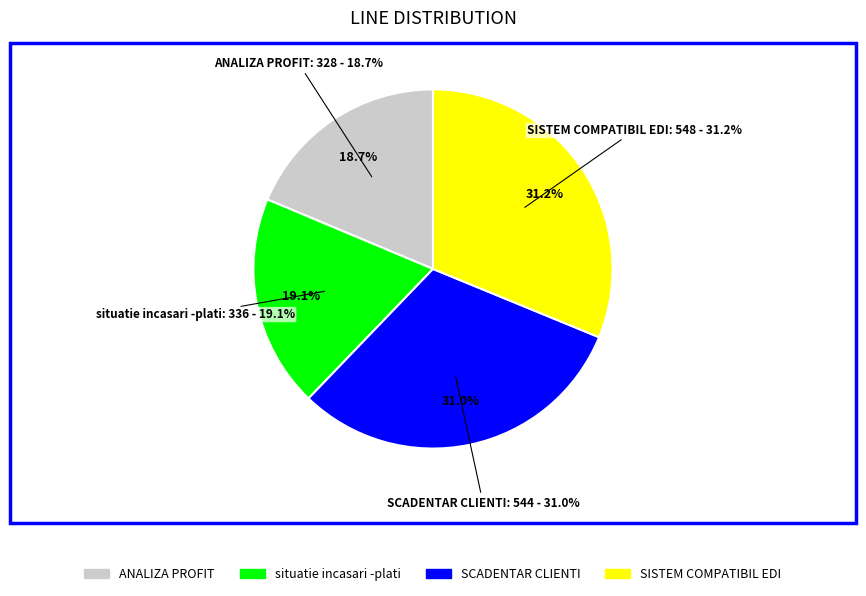

To the nearest percent, what percentage of the pie is SISTEM COMPATIBIL EDI?

31%